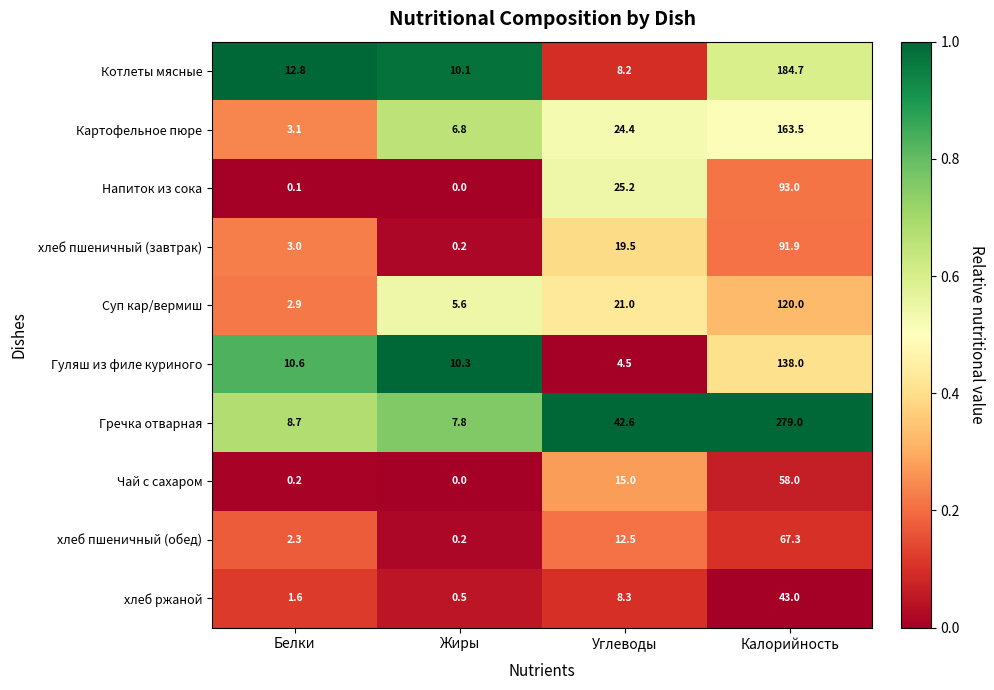

The value of Гуляш из филе куриного at Углеводы is 2.6. True or false?

False